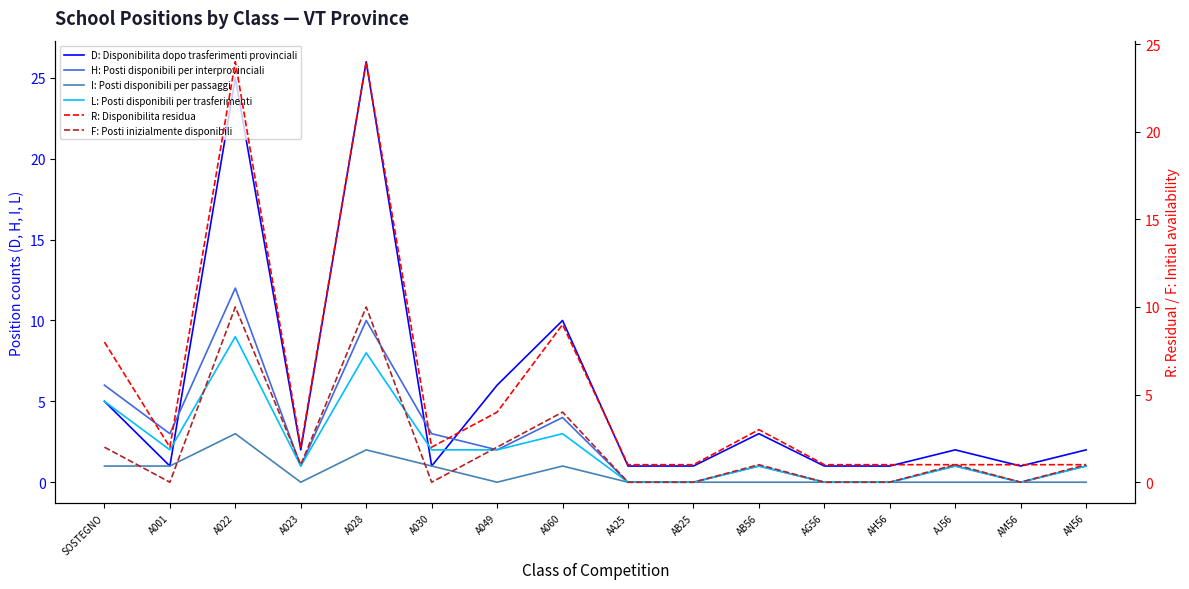

True or false: I: Posti disponibili per passaggi and F: Posti inizialmente disponibili cross at least once.

True